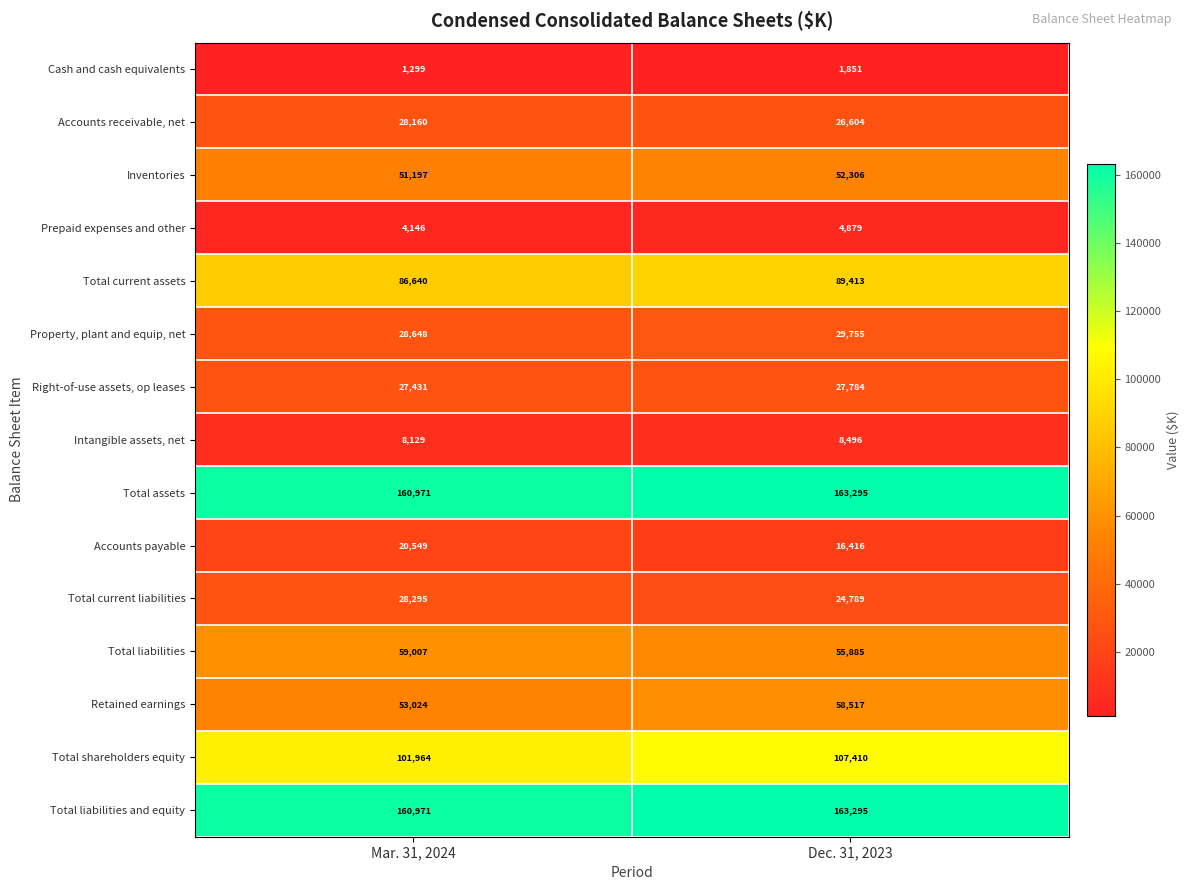

Is it true that Cash and cash equivalents equals 1299 at Mar. 31, 2024?

True